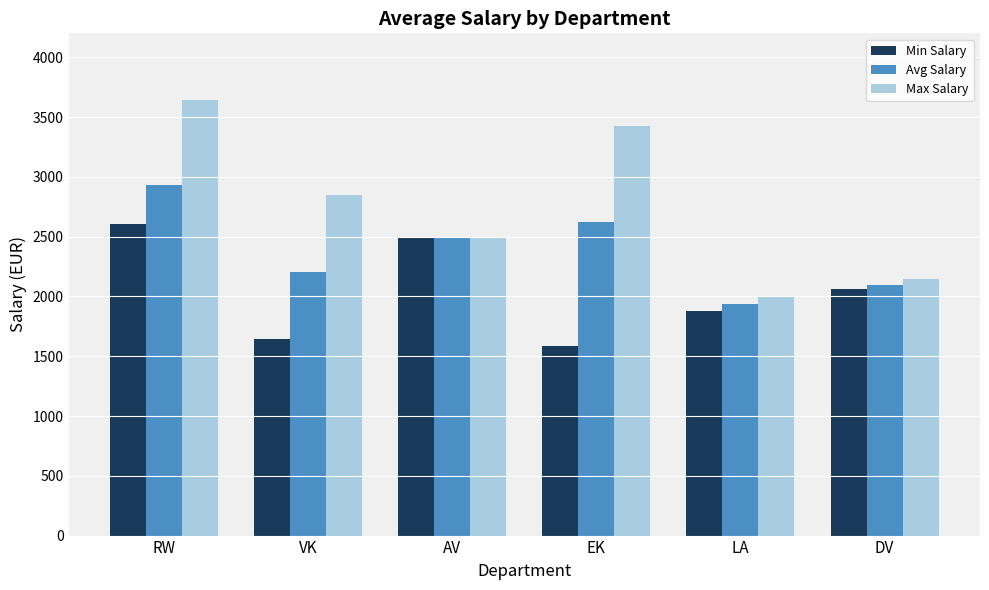

The value of Min Salary at LA is 3243. True or false?

False